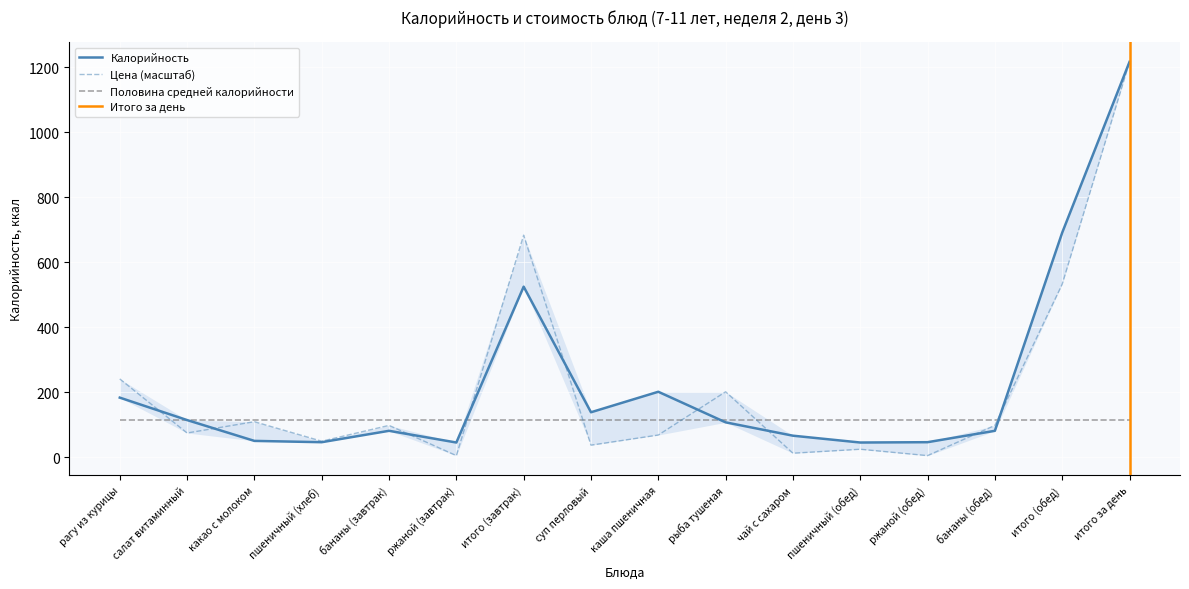

How many lines are shown in the chart?

2